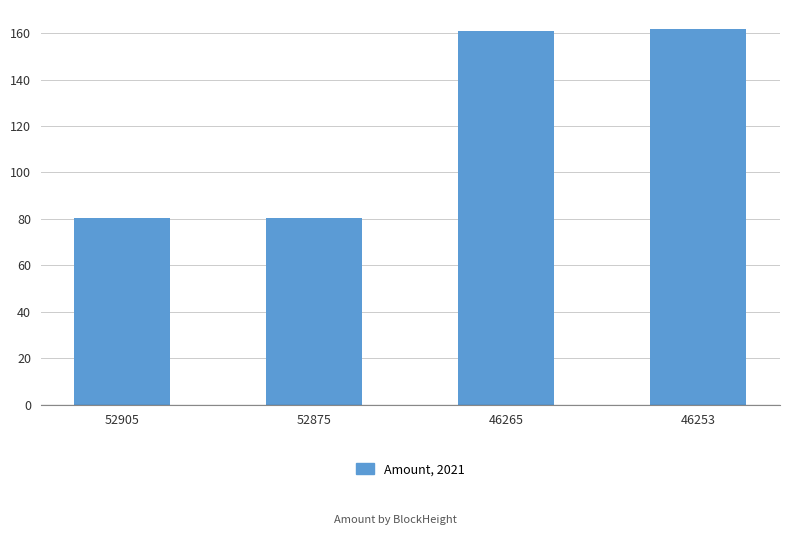

What is the minimum value shown in the chart?

80.2